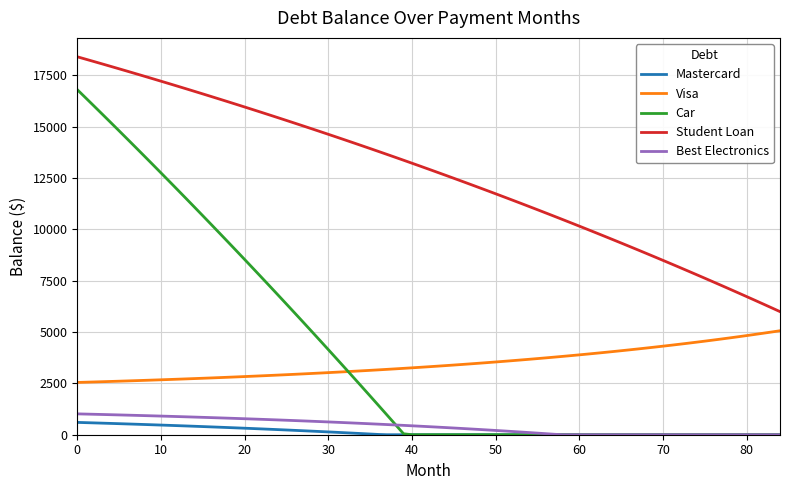

What is the highest value of the Student Loan series?

18400.0